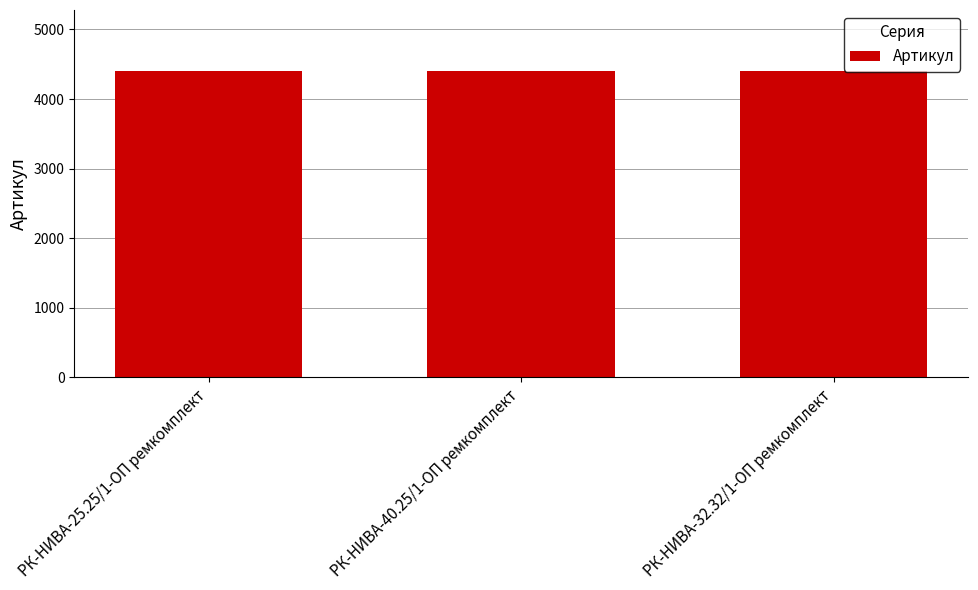

What is the sum of all values?

13197